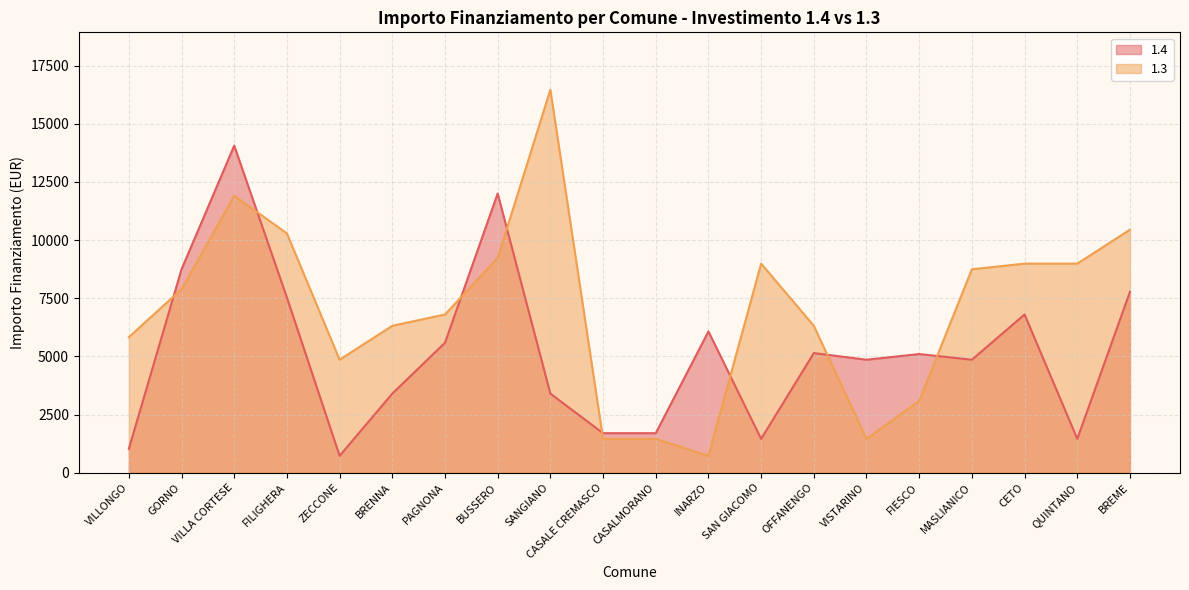

At how many categories does at least one series exceed 9394?

5